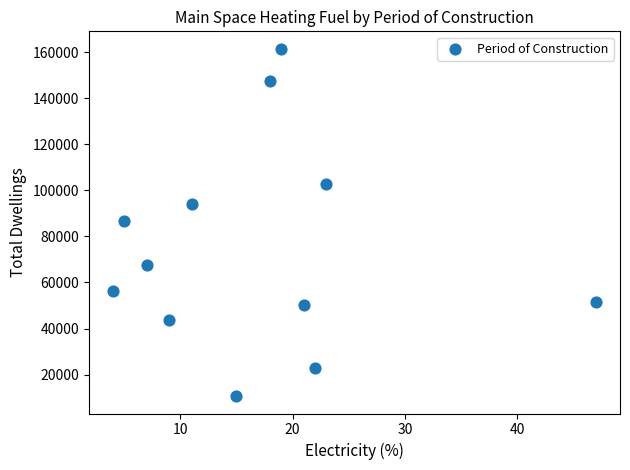

What is the range of X values (max minus min)?

43